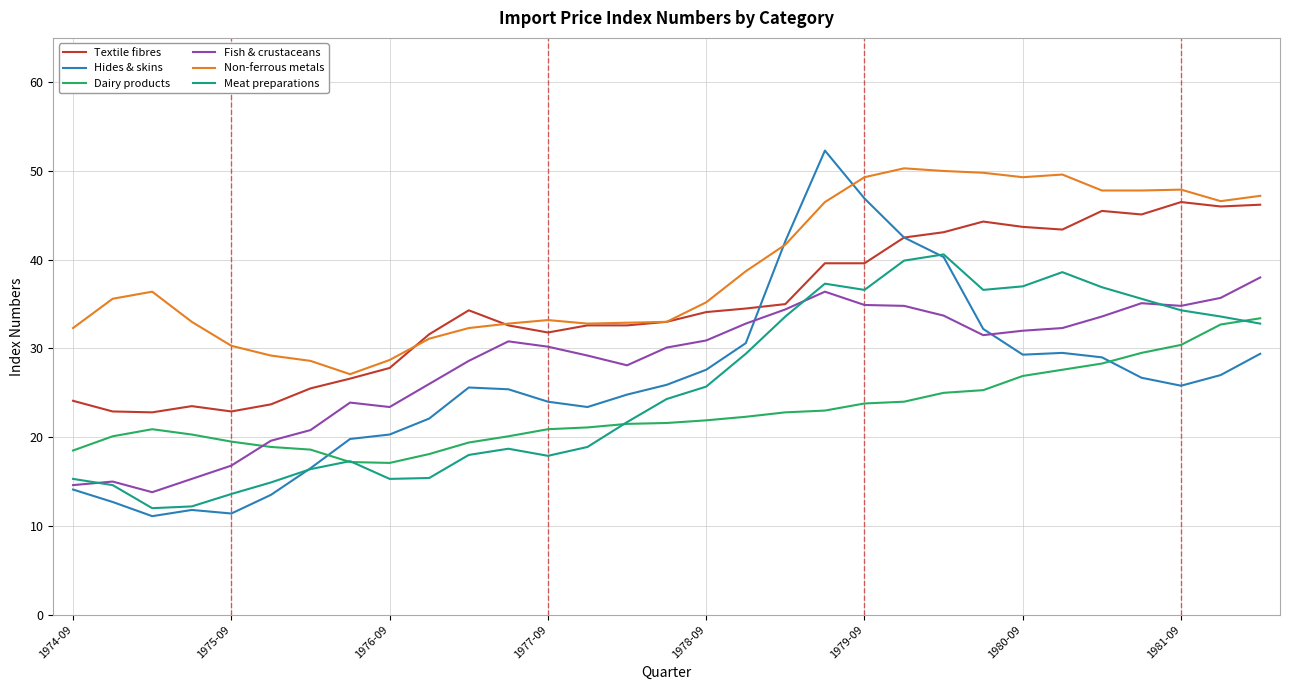

Which series has the largest range (max minus min)?

Hides & skins